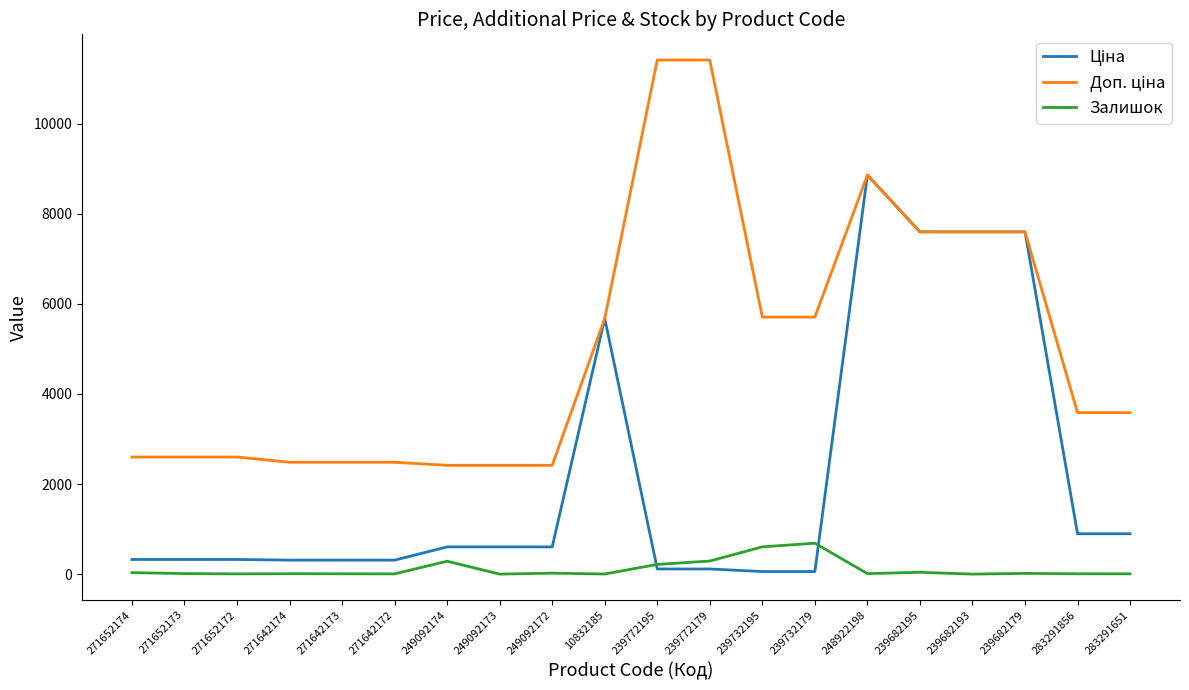

At which category is the sum across all series the highest?

248922198